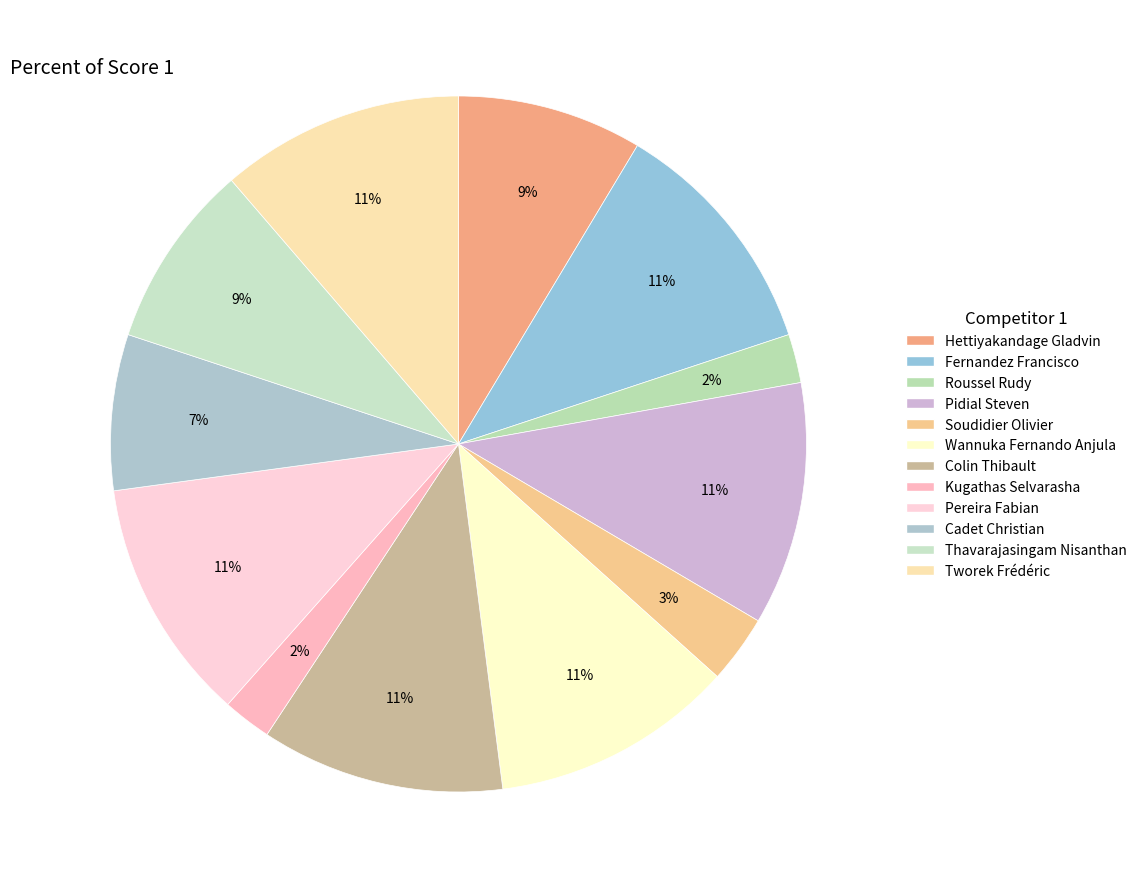

Count the number of slices in the pie.

12